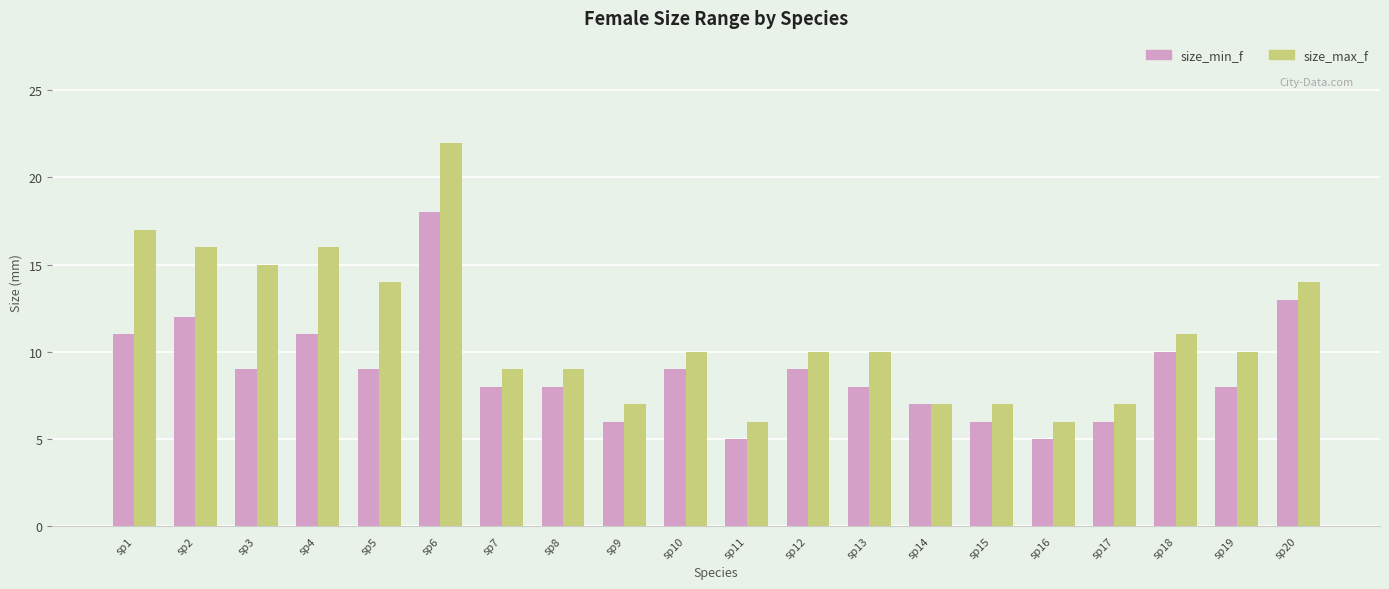

The size_min_f series shows 11 at sp1. True or false?

True